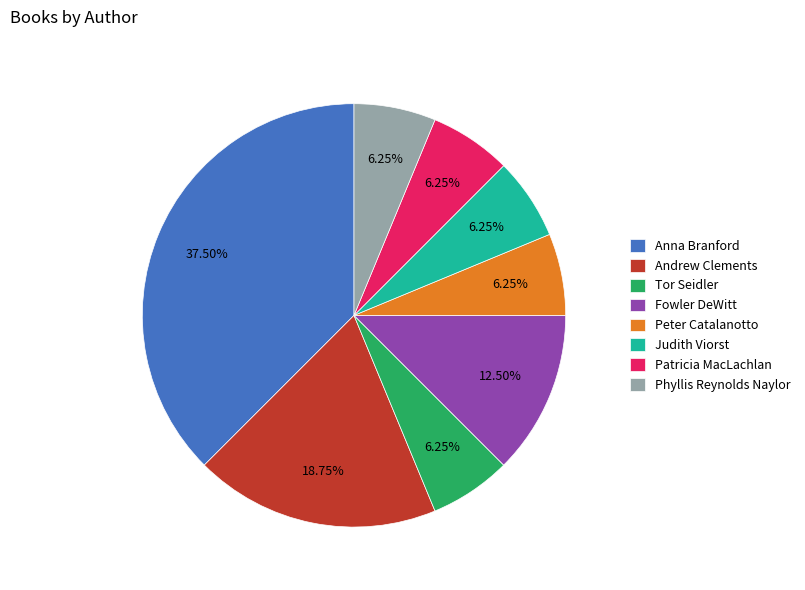

Does any single category account for the majority?

No